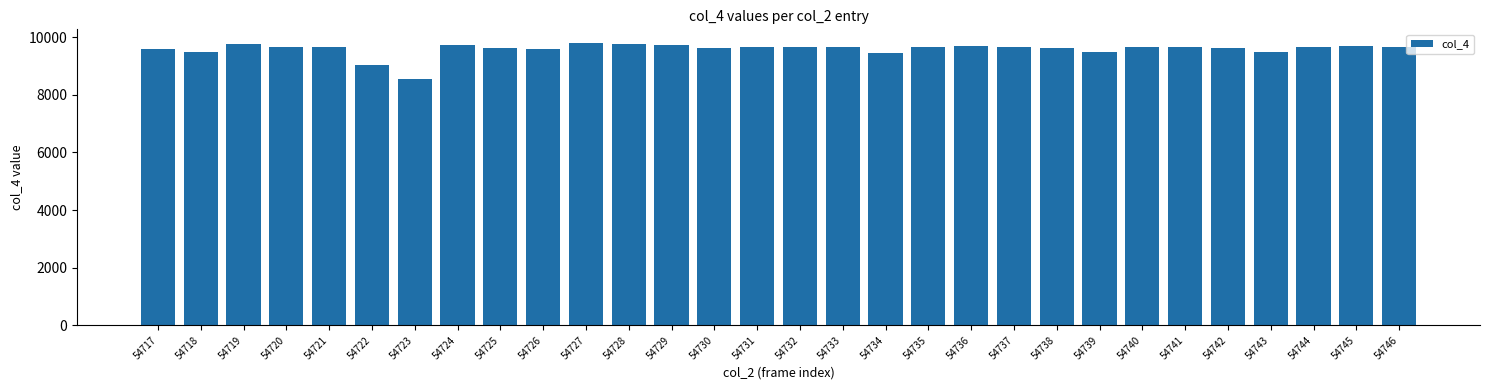

At which label does the data first exceed 9653?

54719